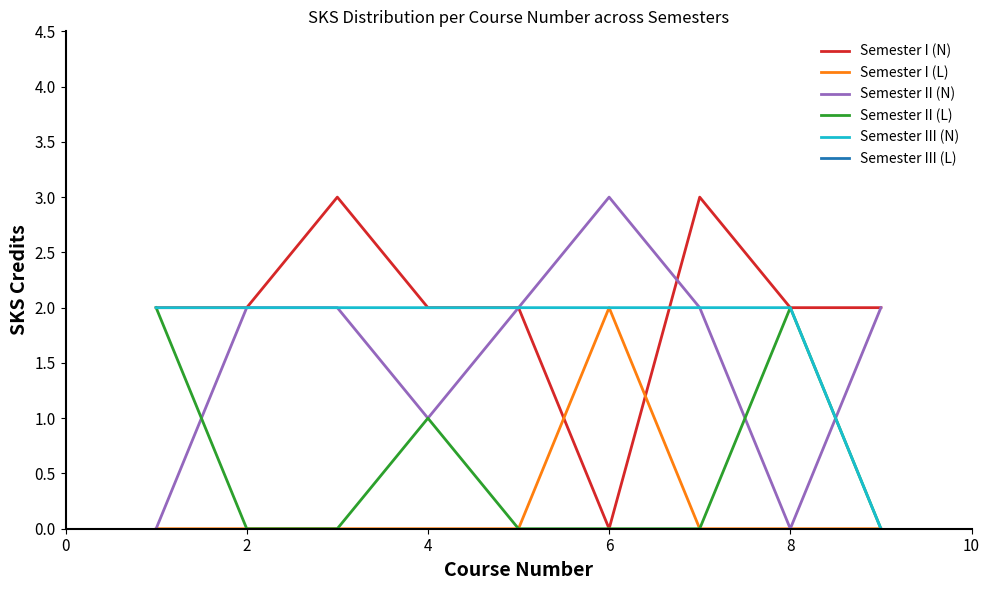

What is the greatest value displayed?

3